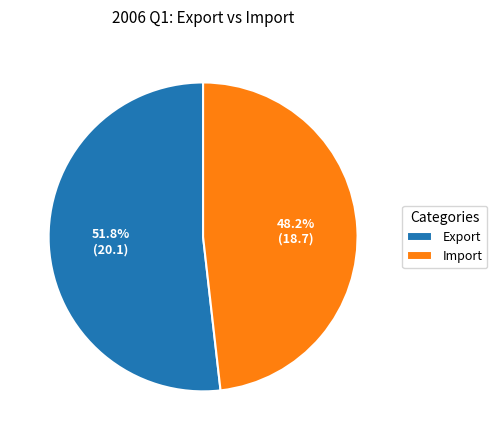

Which slice represents more than half of the pie?

Export